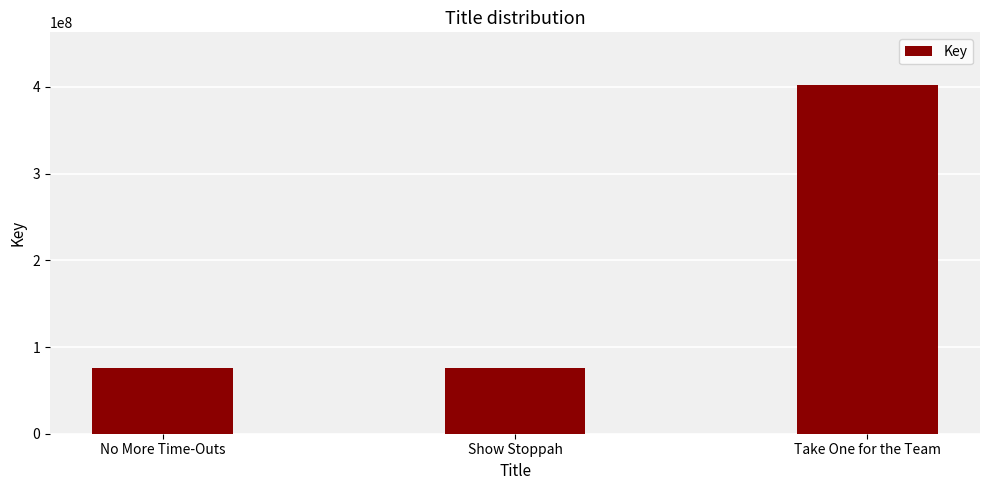

Is it true that the value at Take One for the Team is 163431271?

False